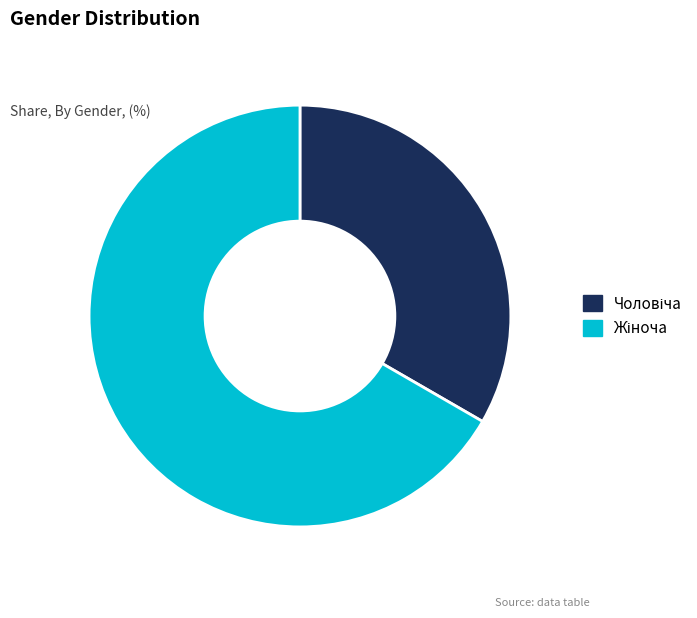

Is there any slice that represents more than half of the pie?

Yes